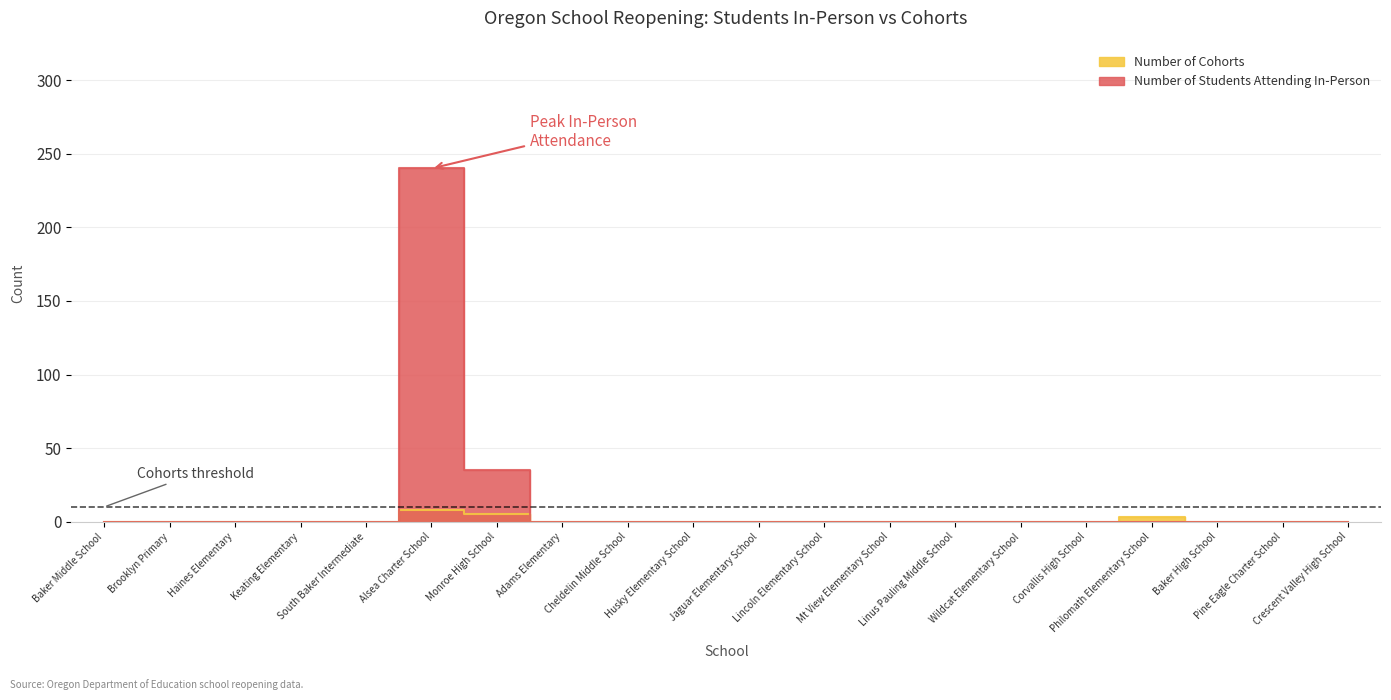

What is the label of the 2nd point from the left?

Brooklyn Primary